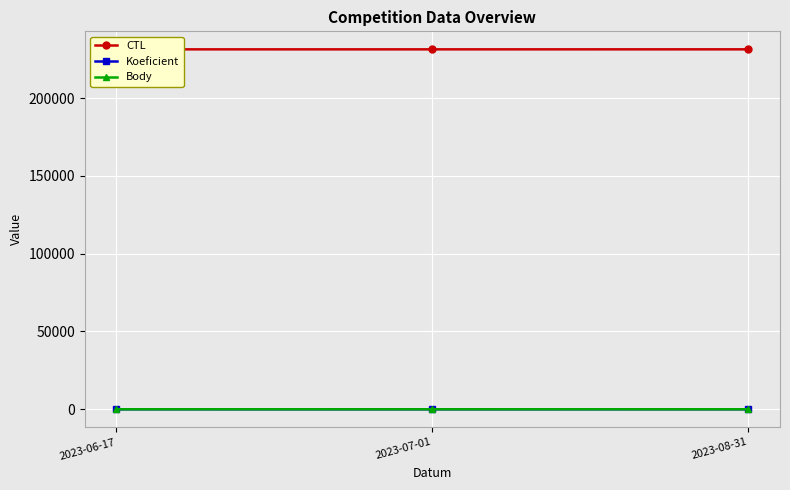

What is the difference between the highest and lowest values at 2023-06-17?

231307